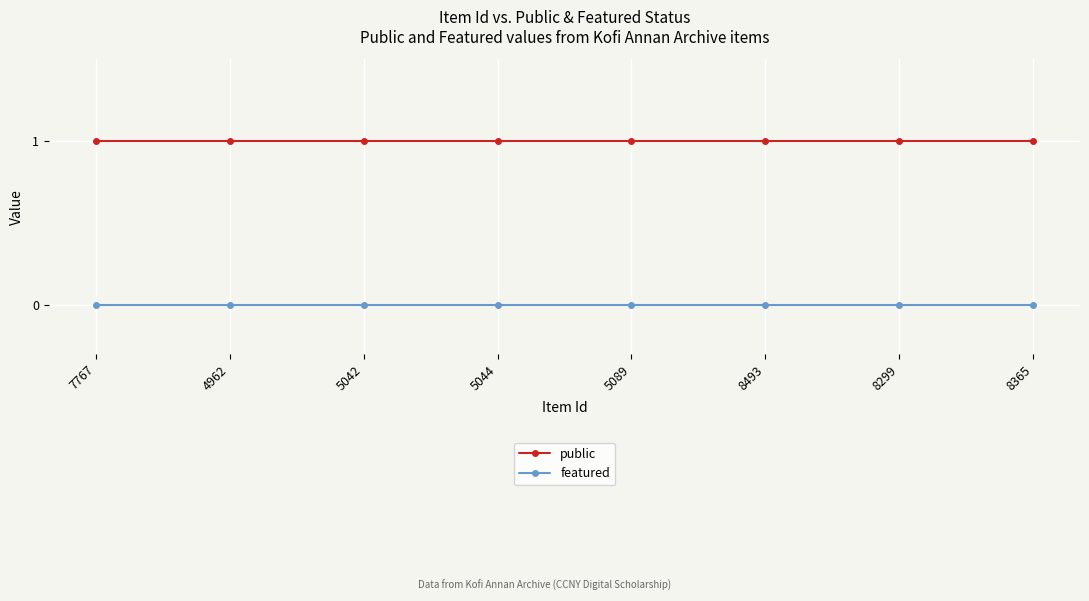

What is the sum of all public values?

8